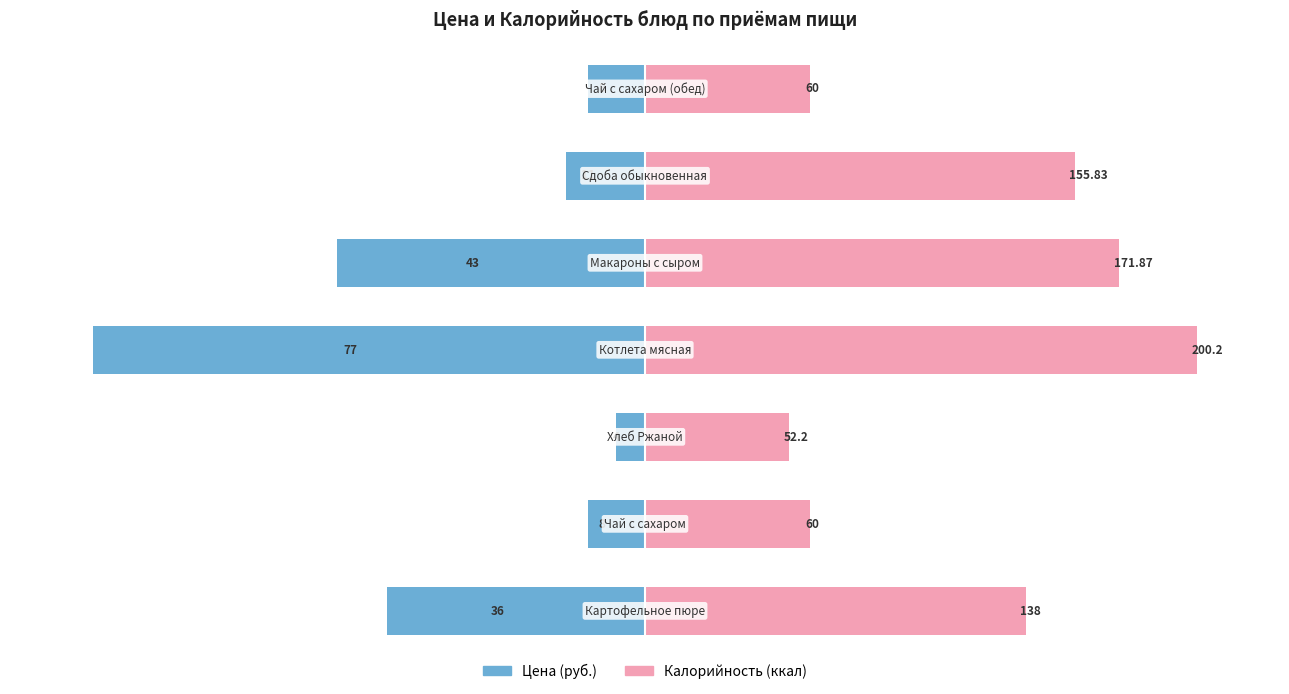

Rank the series by their average value, from lowest to highest.

Цена (руб.), Калорийность (ккал)